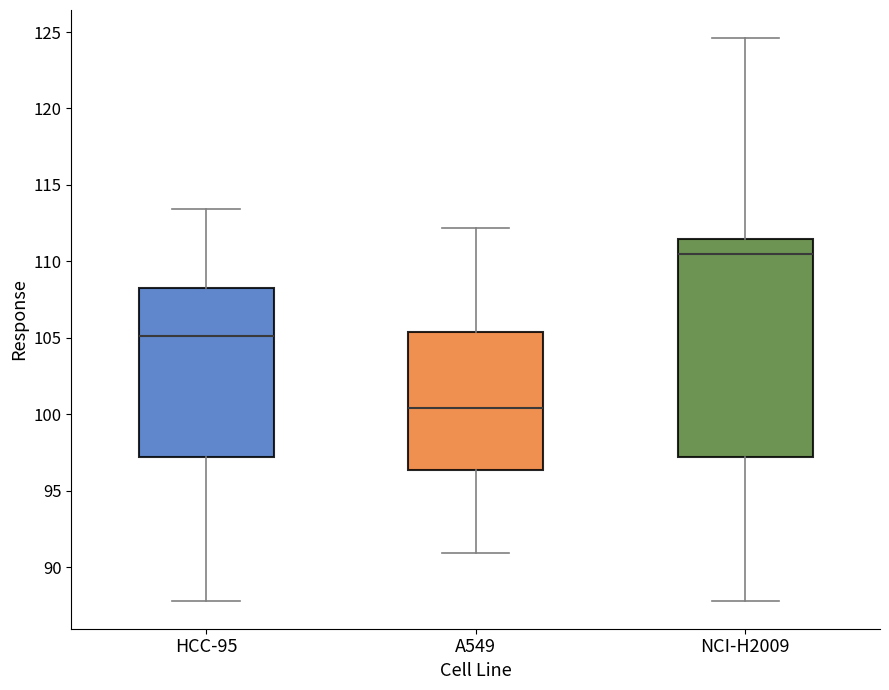

Which box is the tallest, from its lower edge to its upper edge?

NCI-H2009